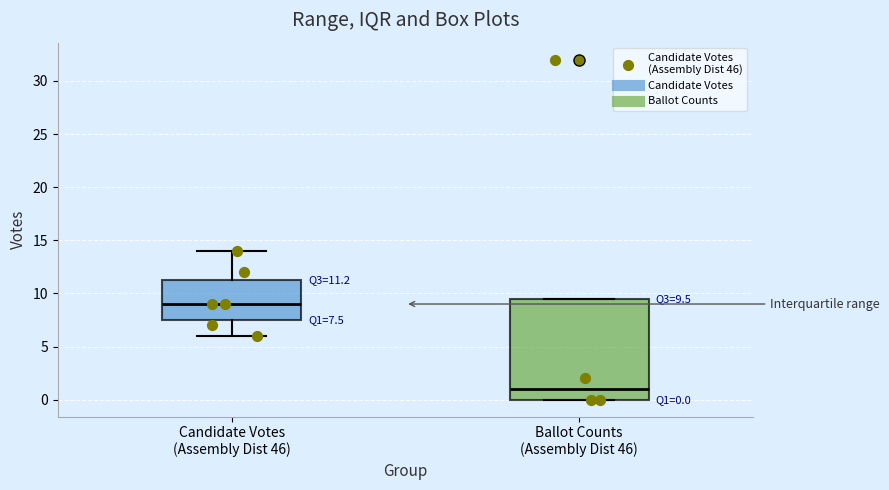

Which box has the highest median line?

Candidate Votes (Assembly Dist 46)